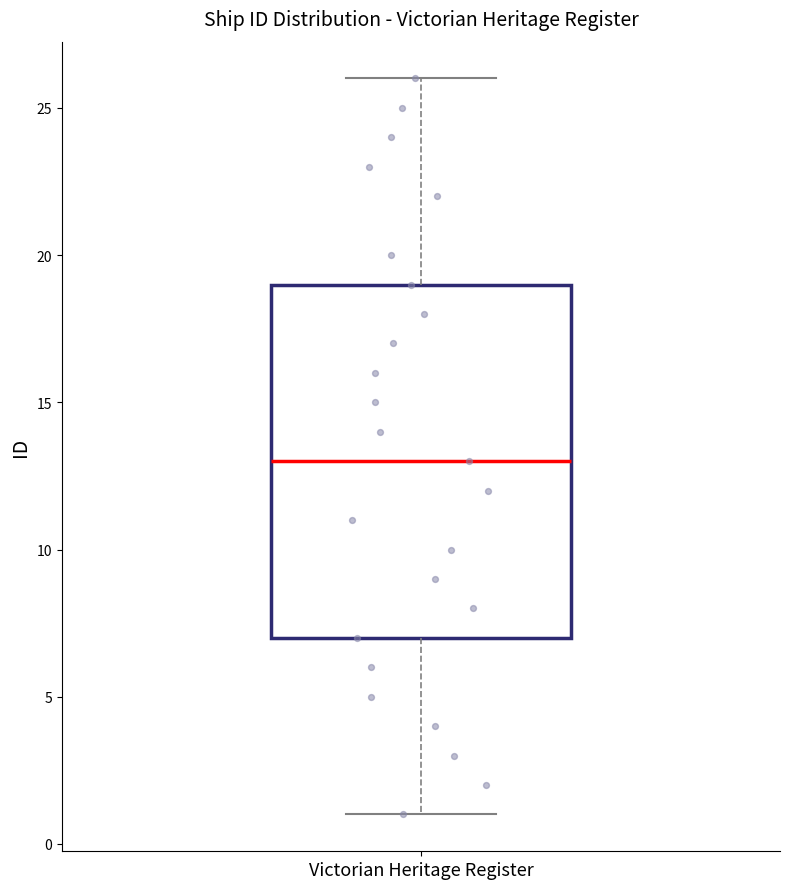

Read this box plot against the y-axis: the position of the median line, the range covered by the box, and the ends of both whiskers. The values are not printed on the chart, so give them approximately, as read against the axis.

median 13, box 7 to 19, whiskers 1 to 26